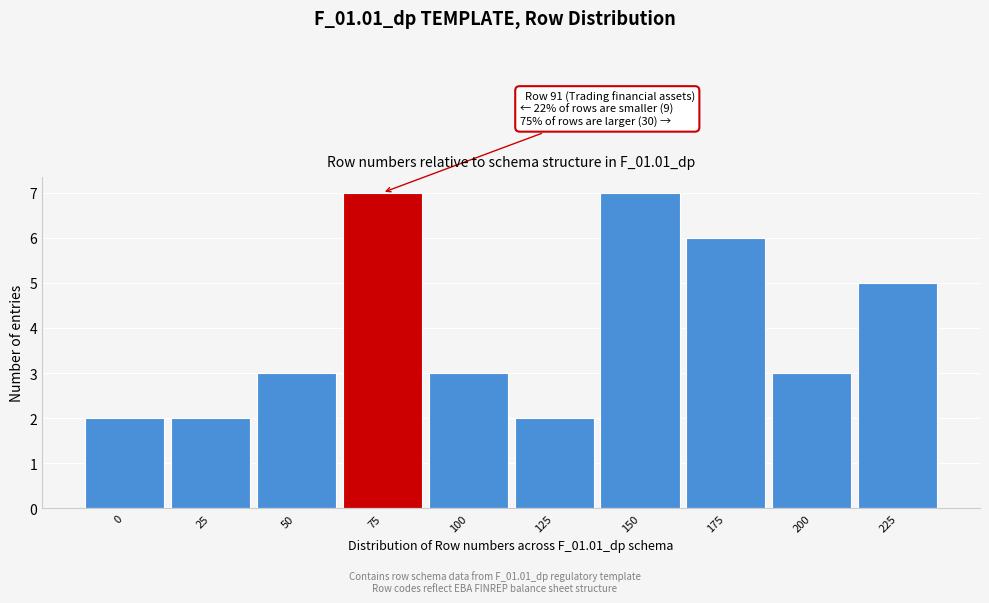

Reading left to right, list all the values displayed in this chart.

0=2	25=2	50=3	75=7	100=3	125=2	150=7	175=6	200=3	225=5